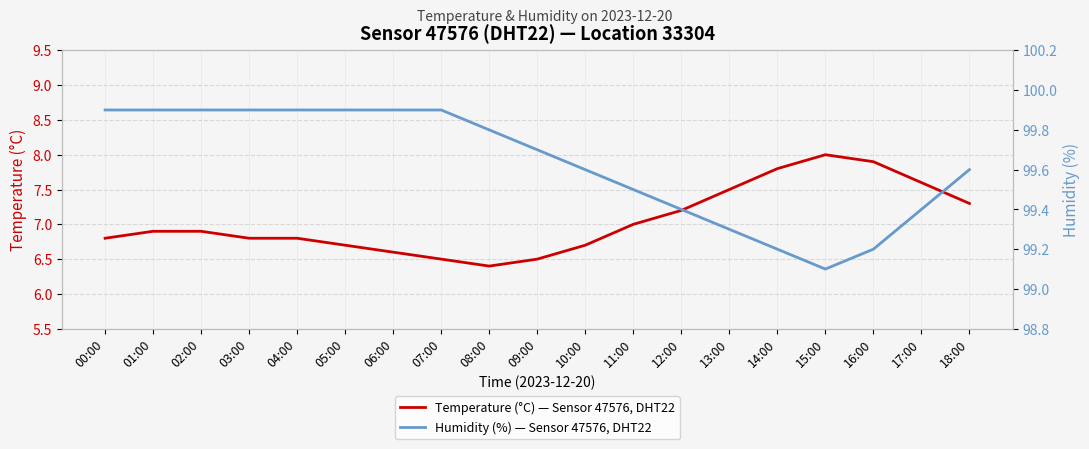

What is the value of the Temperature (°C) — Sensor 47576, DHT22 point at the 10th from the left?

6.5